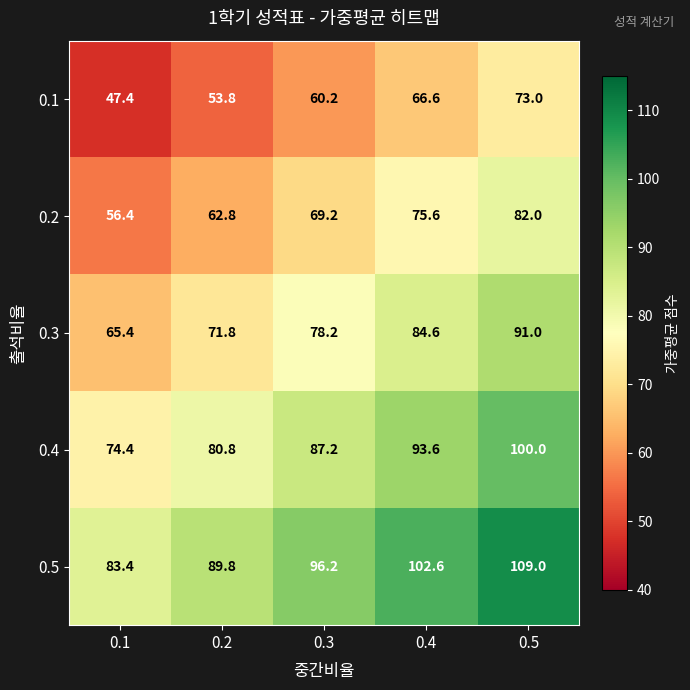

At which category does the chart reach its peak across all series?

0.5